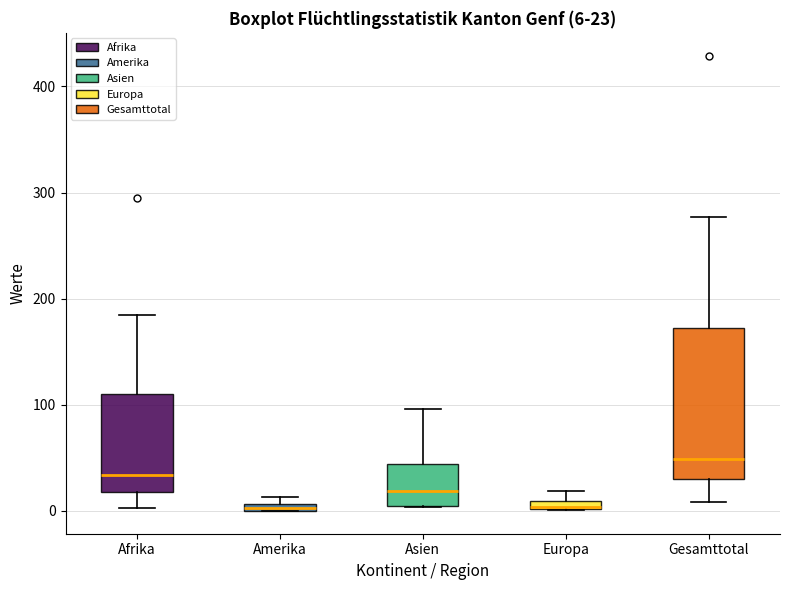

Which box is the tallest, from its lower edge to its upper edge?

Gesamttotal